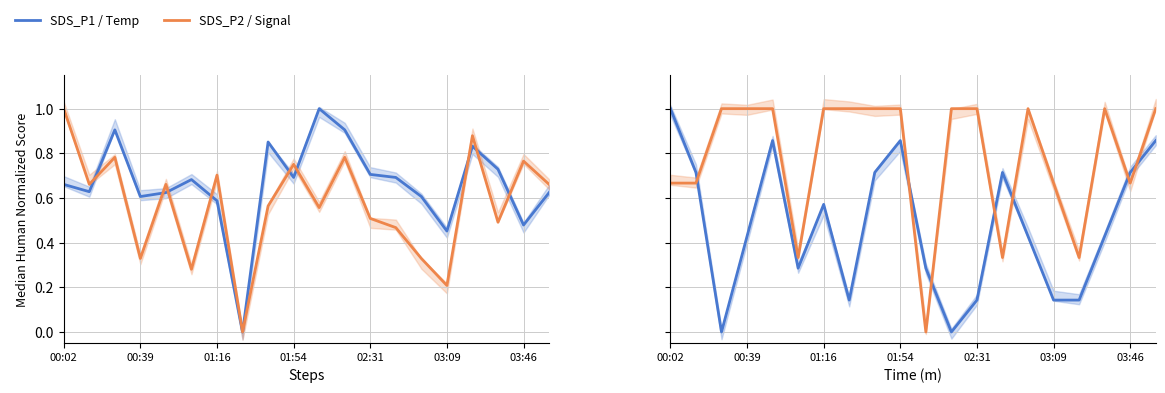

Is this an area chart (filled region under the line)?

No